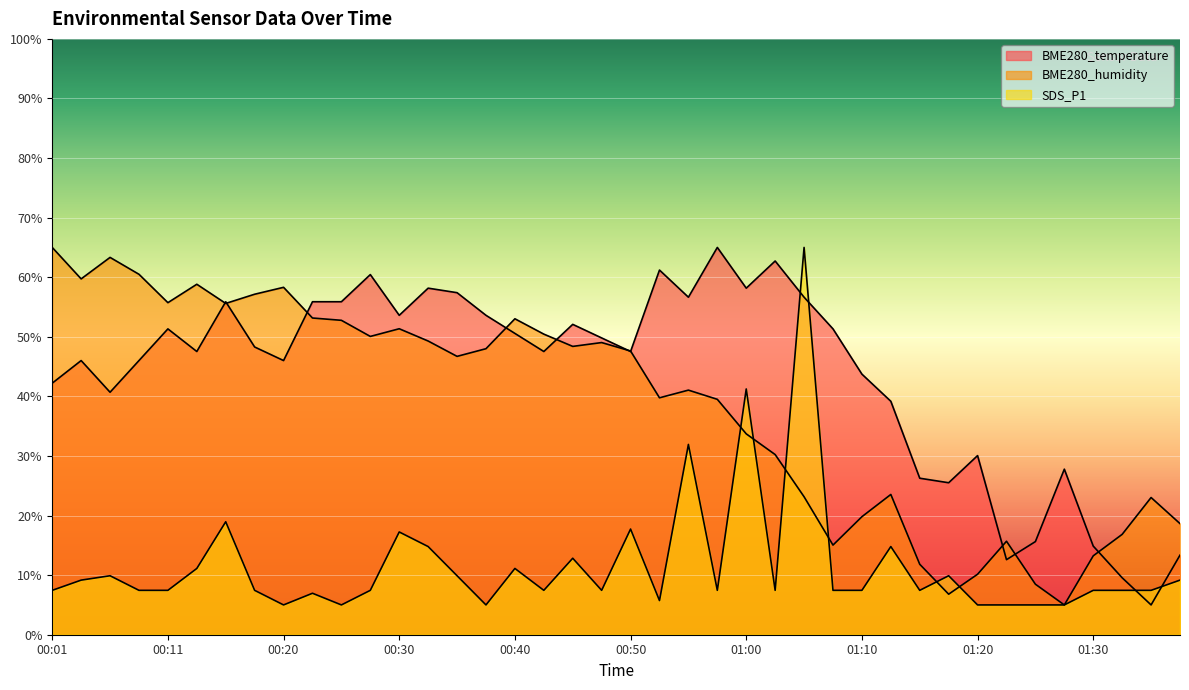

Reading left to right, what are all the values shown in this chart?

BME280_temperature: 00:01=42.2	00:03=46.0	00:06=40.7	00:08=46.0	00:11=51.3	00:13=47.5	00:16=55.9	00:18=48.3	00:20=46.0	00:23=55.9	00:25=55.9	00:28=60.4	00:30=53.6	00:33=58.2	00:35=57.4	00:38=53.6	00:40=50.6	00:43=47.5	00:45=52.1	00:48=49.8	00:50=47.5	00:53=61.2	00:55=56.6	00:57=65.0	01:00=58.2	01:02=62.7	01:05=56.6	01:07=51.3	01:10=43.7	01:12=39.2	01:15=26.3	01:17=25.5	01:20=30.1	01:22=12.6	01:25=15.6	01:27=27.8	01:30=14.9	01:32=9.6	01:35=5.0	01:37=13.4
BME280_humidity: 00:01=65.0	00:03=59.7	00:06=63.3	00:08=60.5	00:11=55.7	00:13=58.8	00:16=55.6	00:18=57.1	00:20=58.3	00:23=53.2	00:25=52.8	00:28=50.1	00:30=51.4	00:33=49.3	00:35=46.7	00:38=48.0	00:40=53.0	00:43=50.5	00:45=48.4	00:48=49.0	00:50=47.6	00:53=39.8	00:55=41.1	00:57=39.5	01:00=33.7	01:02=30.2	01:05=23.2	01:07=15.0	01:10=19.8	01:12=23.5	01:15=11.8	01:17=6.8	01:20=10.2	01:22=15.7	01:25=8.5	01:27=5.0	01:30=13.2	01:32=16.8	01:35=23.0	01:37=18.6
SDS_P1: 00:01=7.4	00:03=9.2	00:06=9.9	00:08=7.4	00:11=7.4	00:13=11.1	00:16=19.0	00:18=7.4	00:20=5.0	00:23=7.0	00:25=5.0	00:28=7.4	00:30=17.2	00:33=14.8	00:35=9.9	00:38=5.0	00:40=11.1	00:43=7.4	00:45=12.8	00:48=7.4	00:50=17.7	00:53=5.7	00:55=31.9	00:57=7.4	01:00=41.2	01:02=7.4	01:05=65.0	01:07=7.4	01:10=7.4	01:12=14.8	01:15=7.4	01:17=9.9	01:20=5.0	01:22=5.0	01:25=5.0	01:27=5.0	01:30=7.4	01:32=7.4	01:35=7.4	01:37=9.2